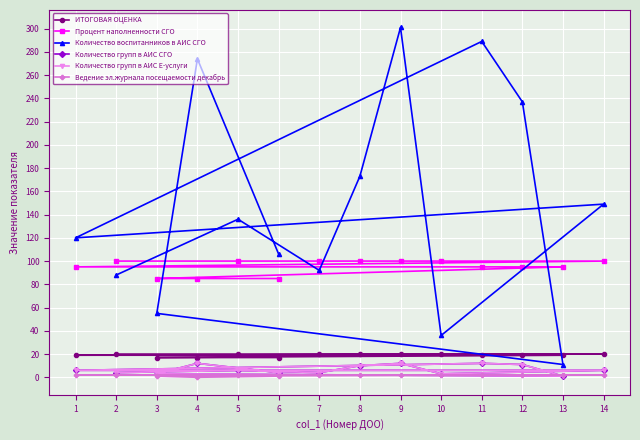

What is the sum of all Количество воспитанников в АИС СГО values?

2067